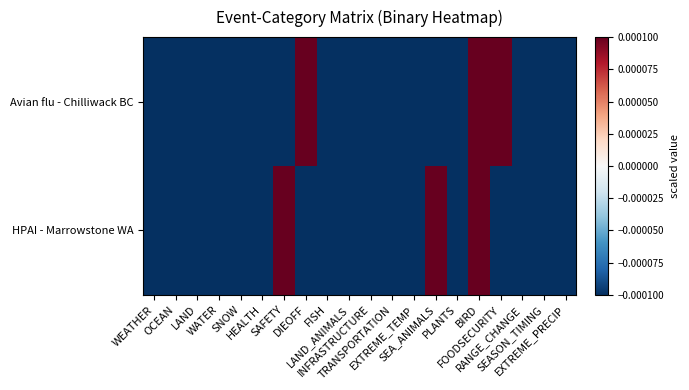

Reading left to right, extract all data points from this chart.

Avian flu - Chilliwack BC: WEATHER=-0.0	OCEAN=-0.0	LAND=-0.0	WATER=-0.0	SNOW=-0.0	HEALTH=-0.0	SAFETY=-0.0	DIEOFF=0.0	FISH=-0.0	LAND_ANIMALS=-0.0	INFRASTRUCTURE=-0.0	TRANSPORTATION=-0.0	EXTREME_TEMP=-0.0	SEA_ANIMALS=-0.0	PLANTS=-0.0	BIRD=0.0	FOODSECURITY=0.0	RANGE_CHANGE=-0.0	SEASON_TIMING=-0.0	EXTREME_PRECIP=-0.0
HPAI - Marrowstone WA: WEATHER=-0.0	OCEAN=-0.0	LAND=-0.0	WATER=-0.0	SNOW=-0.0	HEALTH=-0.0	SAFETY=0.0	DIEOFF=-0.0	FISH=-0.0	LAND_ANIMALS=-0.0	INFRASTRUCTURE=-0.0	TRANSPORTATION=-0.0	EXTREME_TEMP=-0.0	SEA_ANIMALS=0.0	PLANTS=-0.0	BIRD=0.0	FOODSECURITY=-0.0	RANGE_CHANGE=-0.0	SEASON_TIMING=-0.0	EXTREME_PRECIP=-0.0